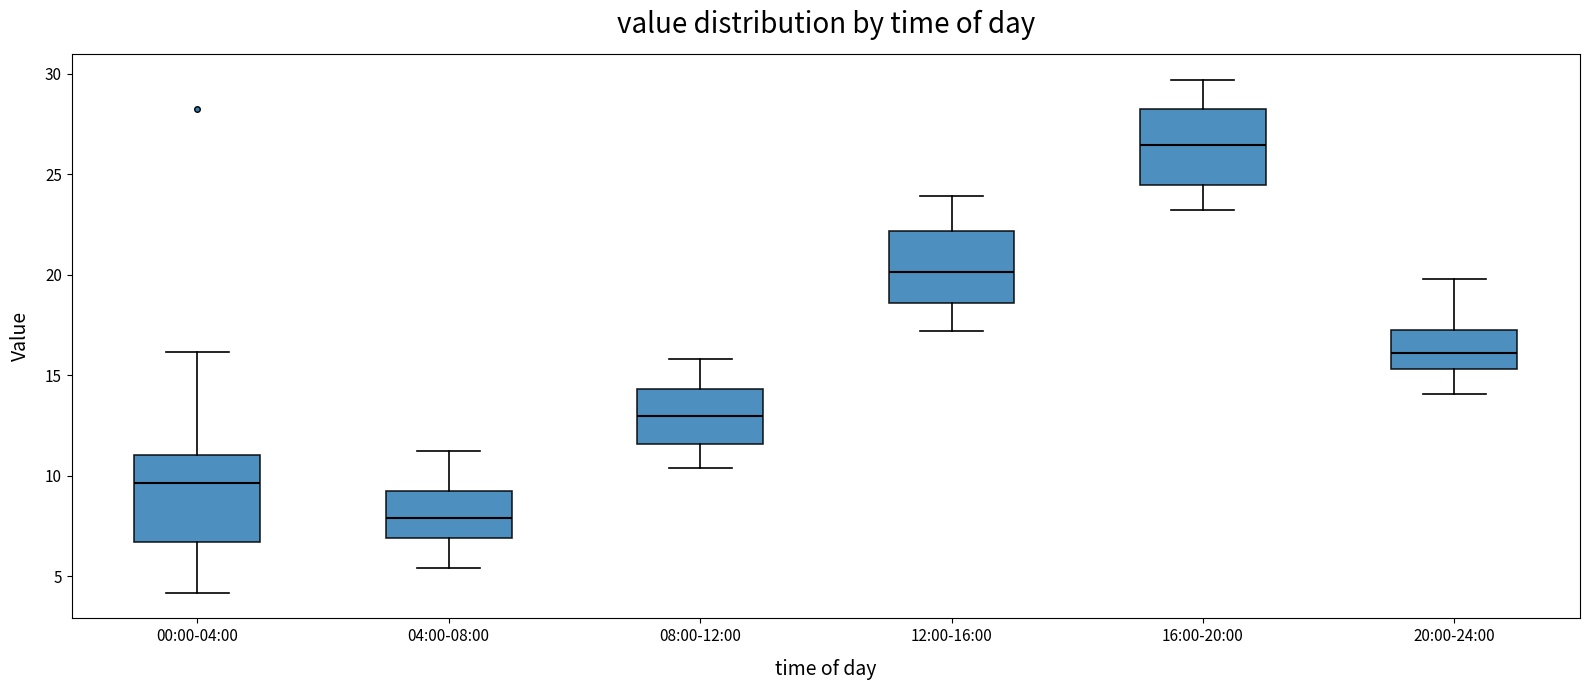

Which box has the lowest median line?

04:00-08:00